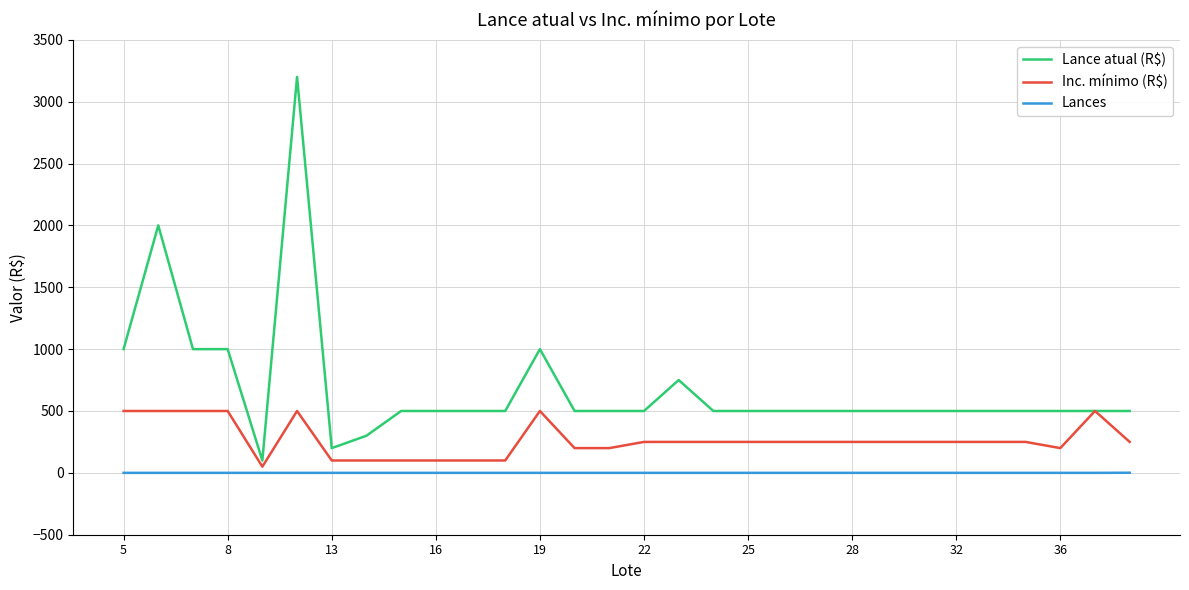

What is the greatest value displayed?

3200